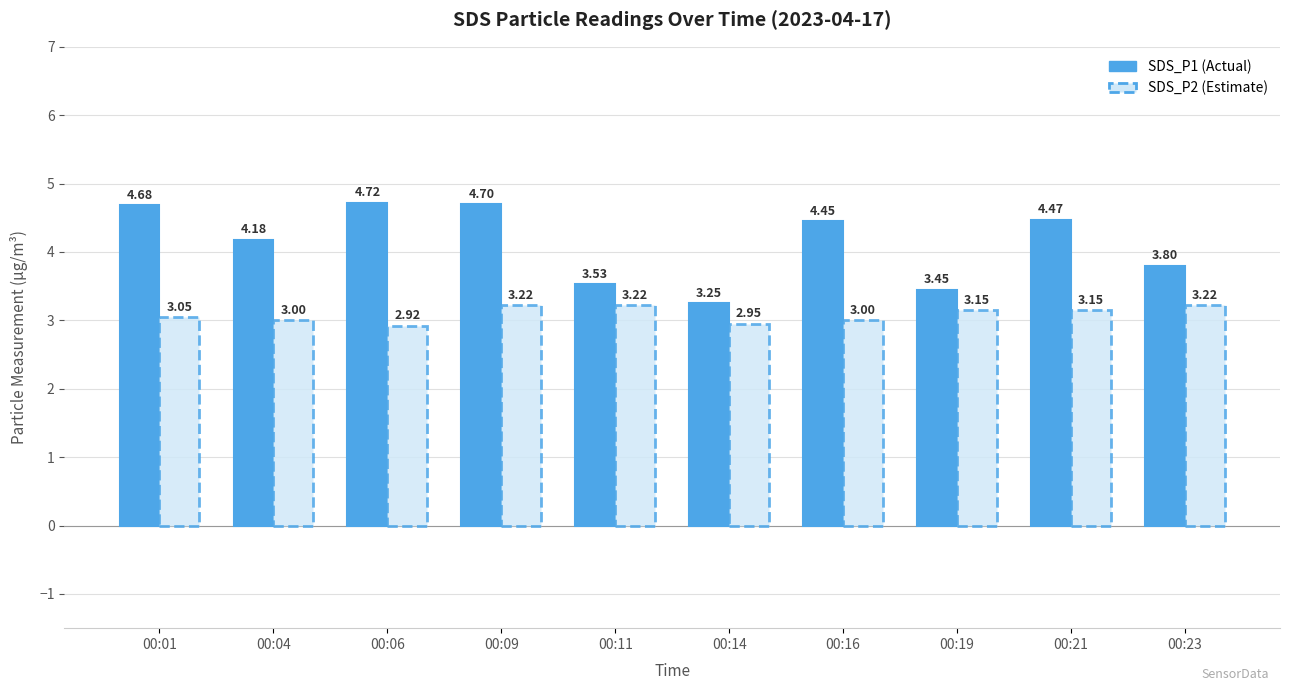

What is the difference between the highest and lowest values at 00:21?

1.3